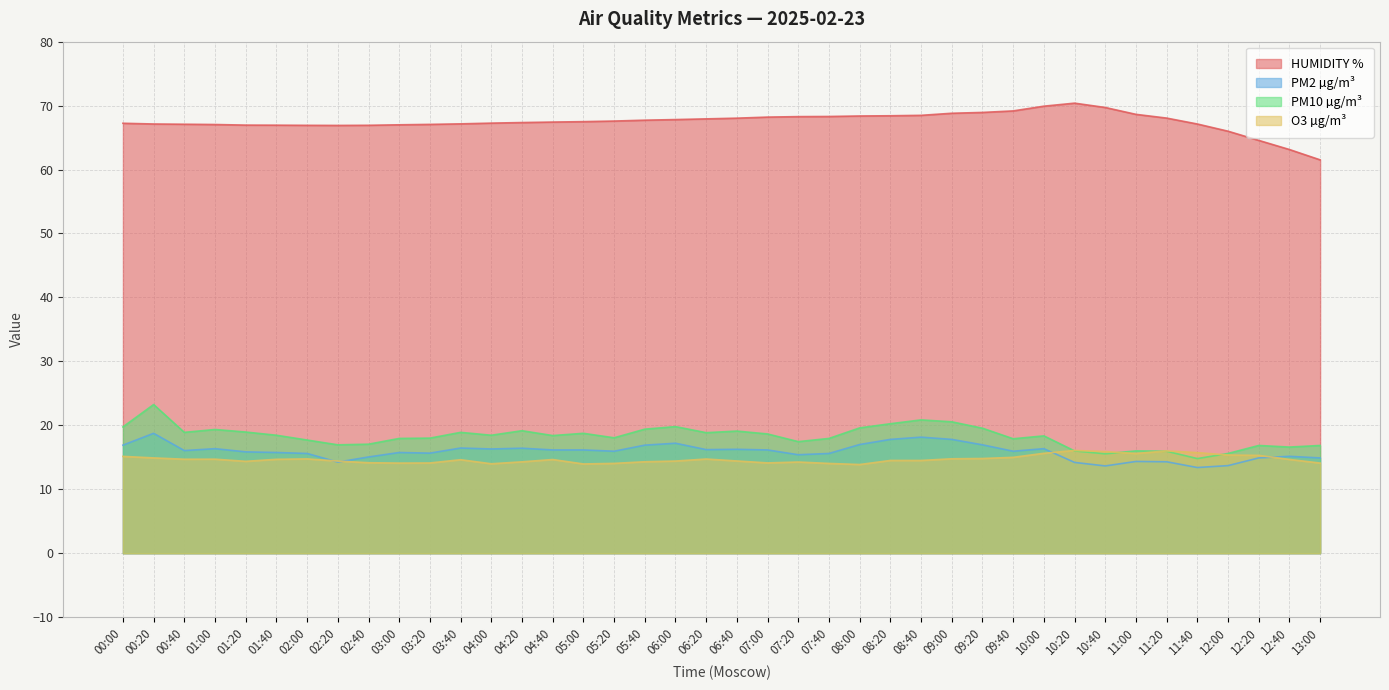

Which series has the largest range (max minus min)?

HUMIDITY %